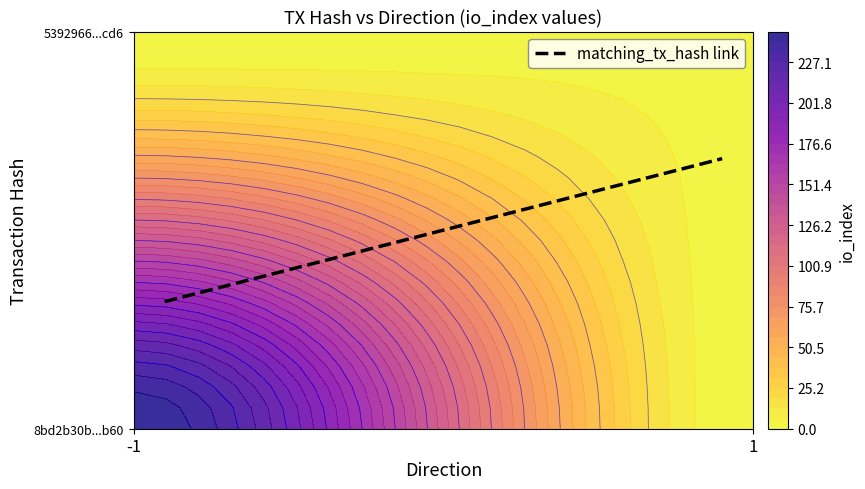

What value does the 8bd2b30b081b9c8b039d3c82318442cb2fecb60 series have at io_index, to the nearest 50?

250